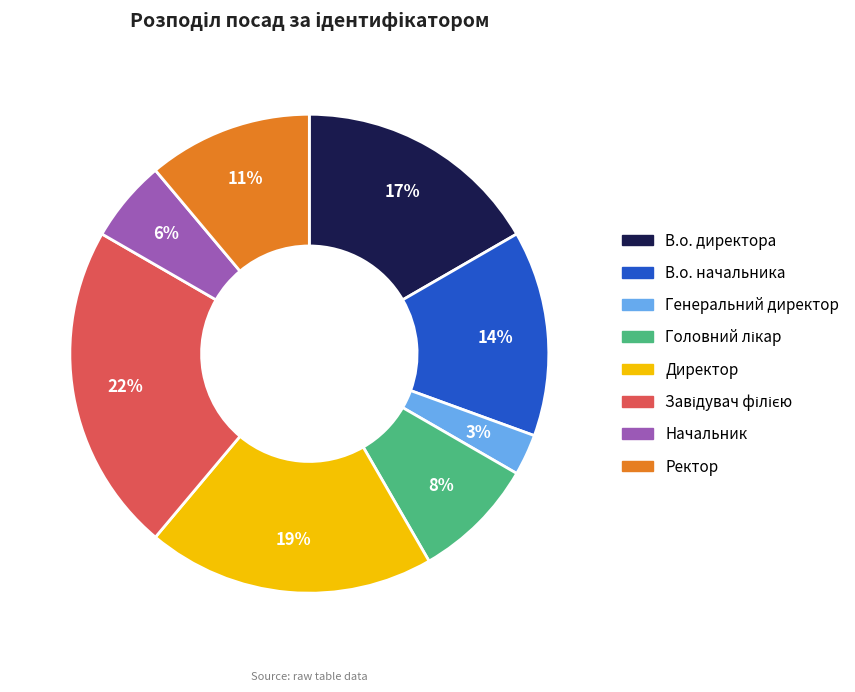

To the nearest percent, what is the average slice percentage?

12%